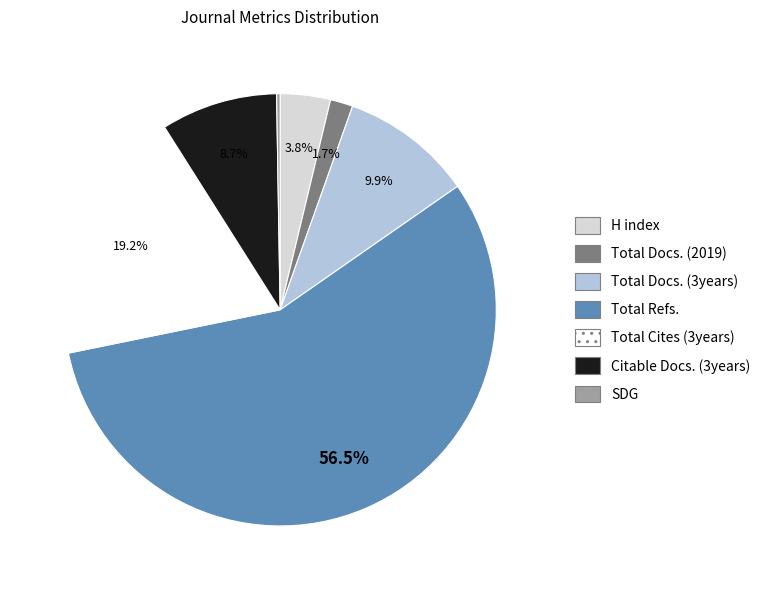

True or false: Citable Docs. (3years) accounts for 9% of the total.

True